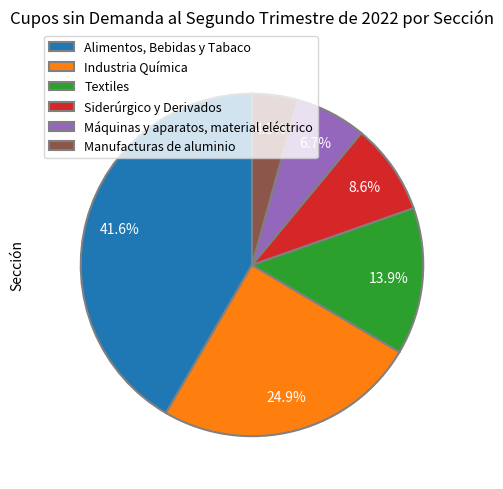

True or false: Siderúrgico y Derivados accounts for 14% of the total.

False